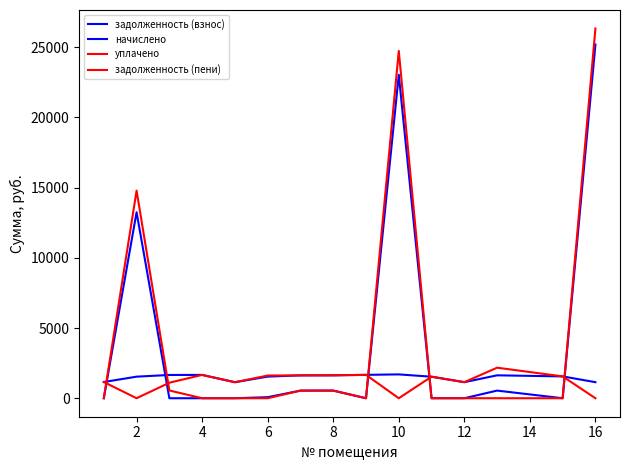

How many lines are shown in the chart?

4